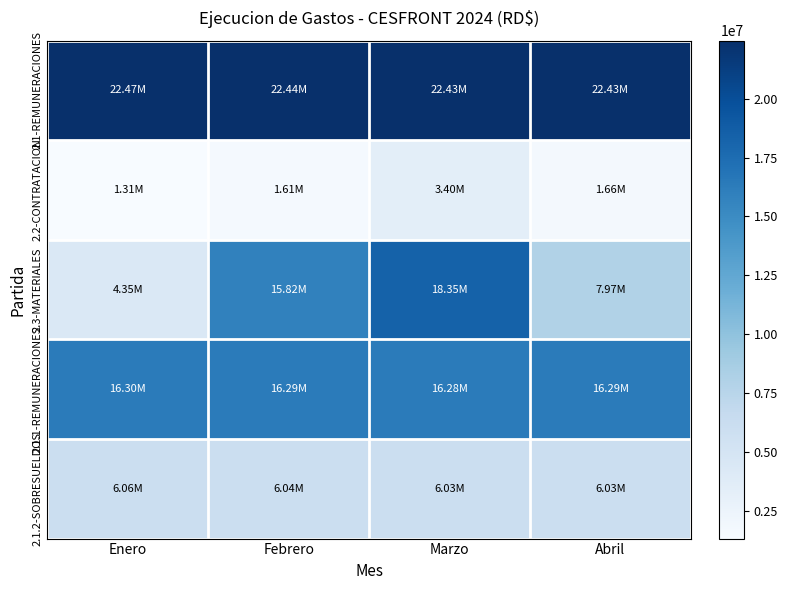

Which has a higher value, Febrero or Enero?

Enero